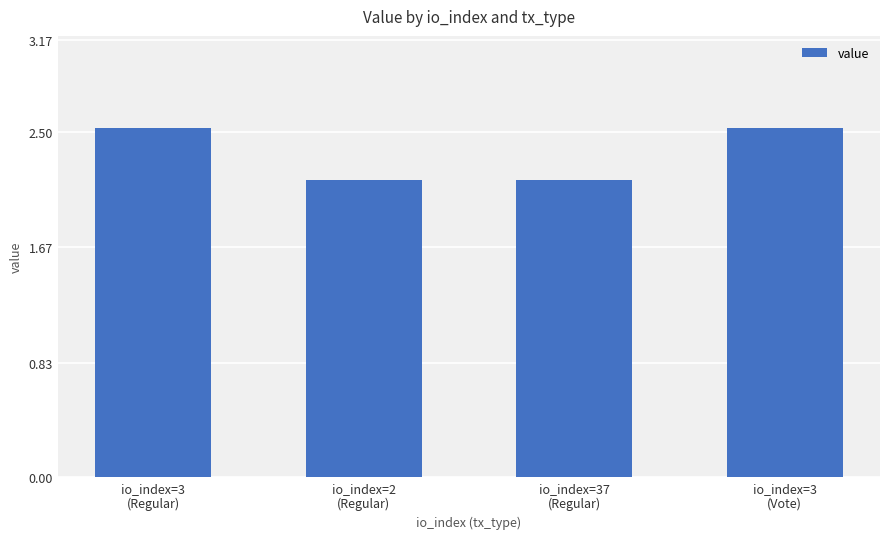

What is the greatest value displayed?

2.5